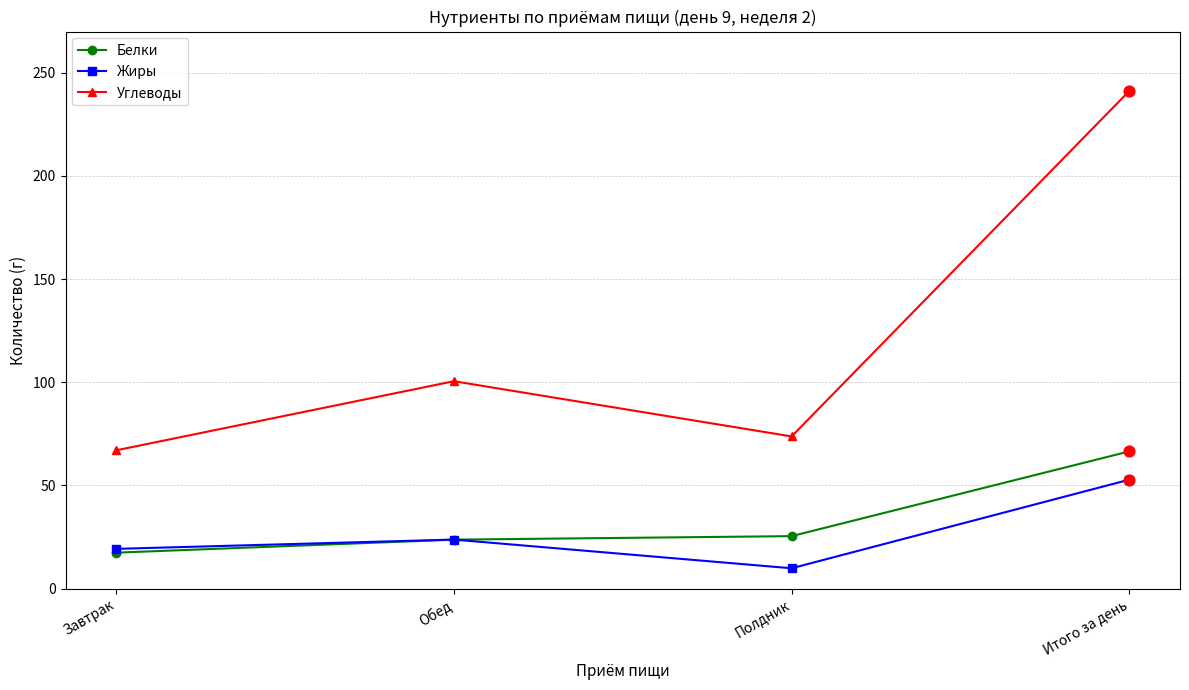

Which series has the largest total across all categories?

Углеводы